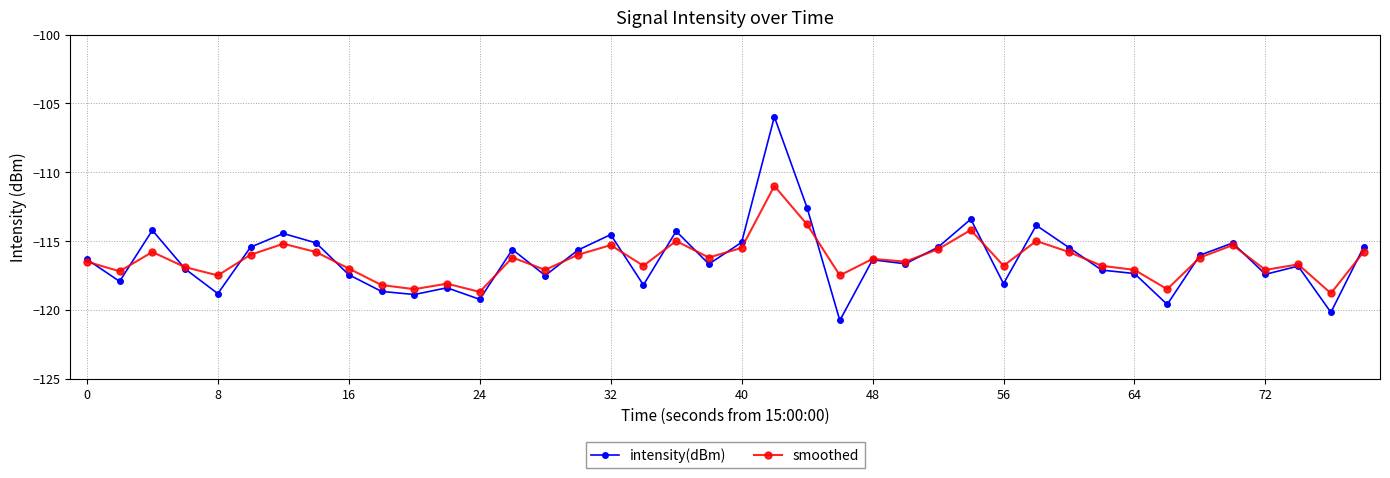

List the series in order of their peak value, highest first.

intensity(dBm), smoothed